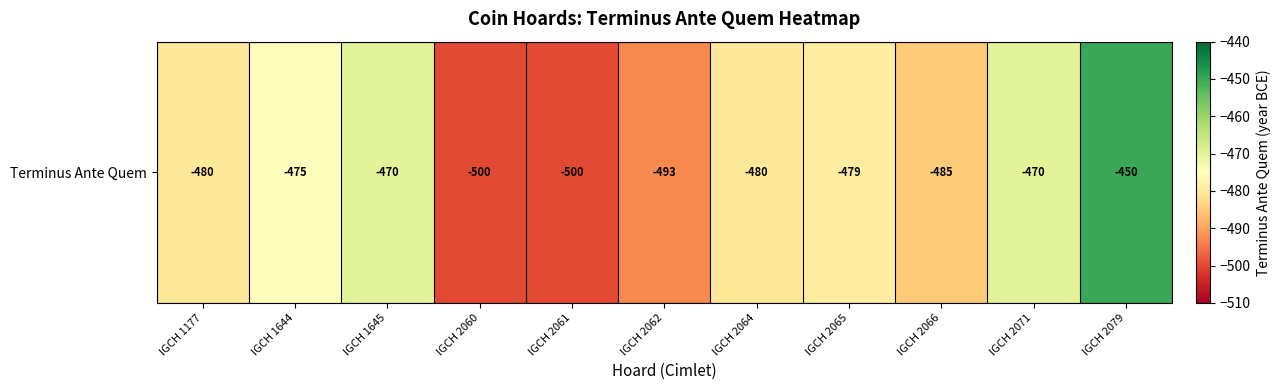

What is the difference between the values at IGCH 1645 and IGCH 2061?

30